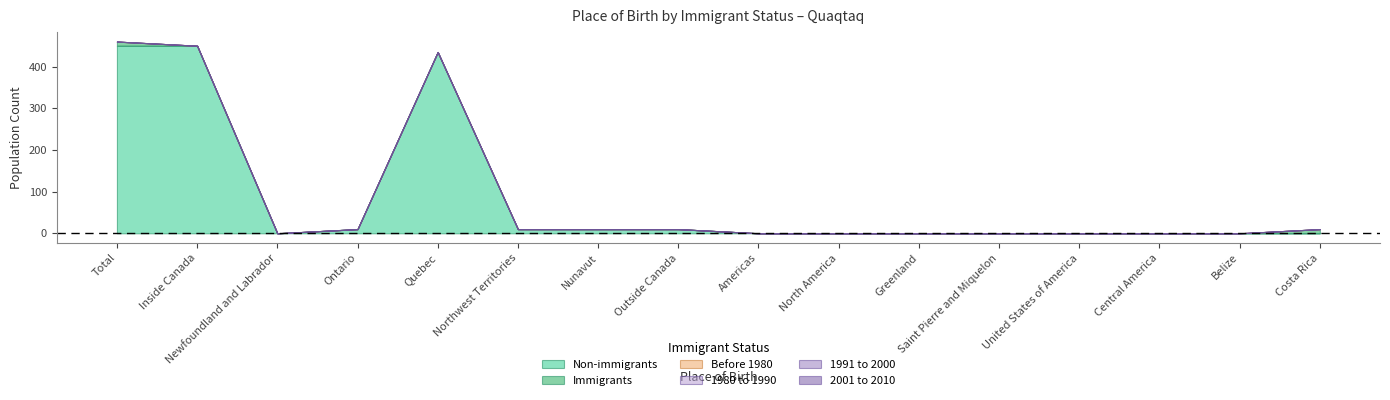

True or false: 1980 to 1990 and Non-immigrants cross at least once.

False